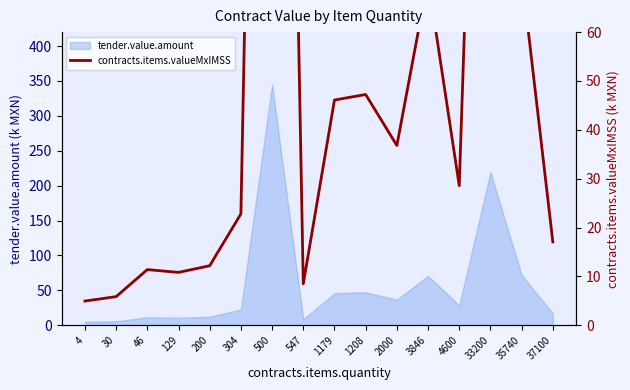

Where is the data nearest to the value 174?

33200